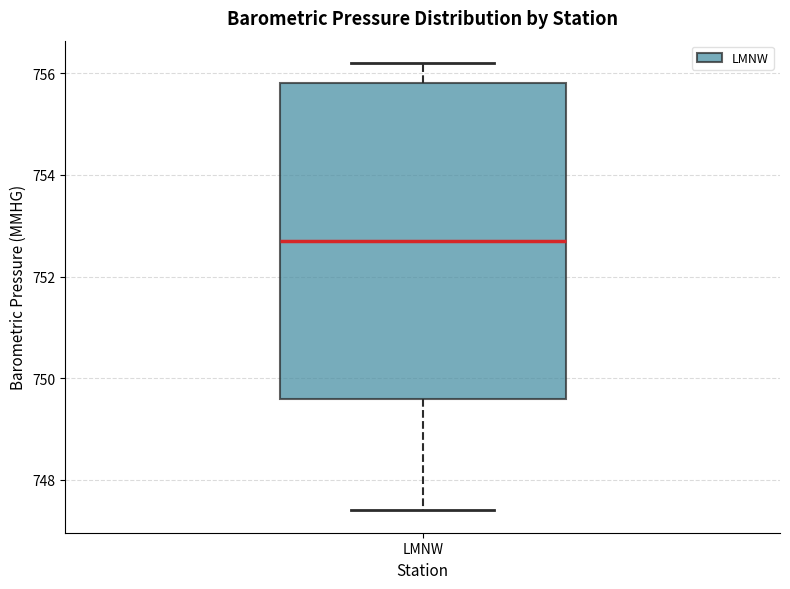

Transcribe this box plot: give where the median line is, the range the box spans, and where the two whiskers end, as read against the y-axis. The values are not printed on the chart, so give them approximately, as read against the axis.

median 752.8, box 749.6 to 755.8, whiskers 747.4 to 756.2